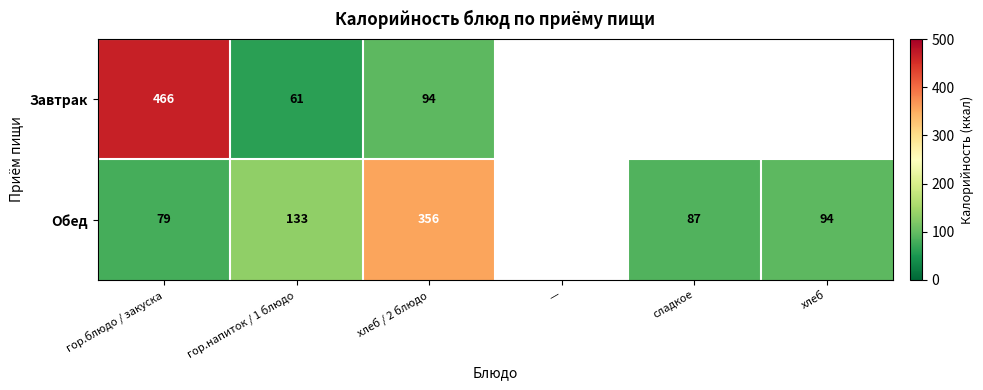

What is the total value across all series at гор.блюдо / закуска?

545